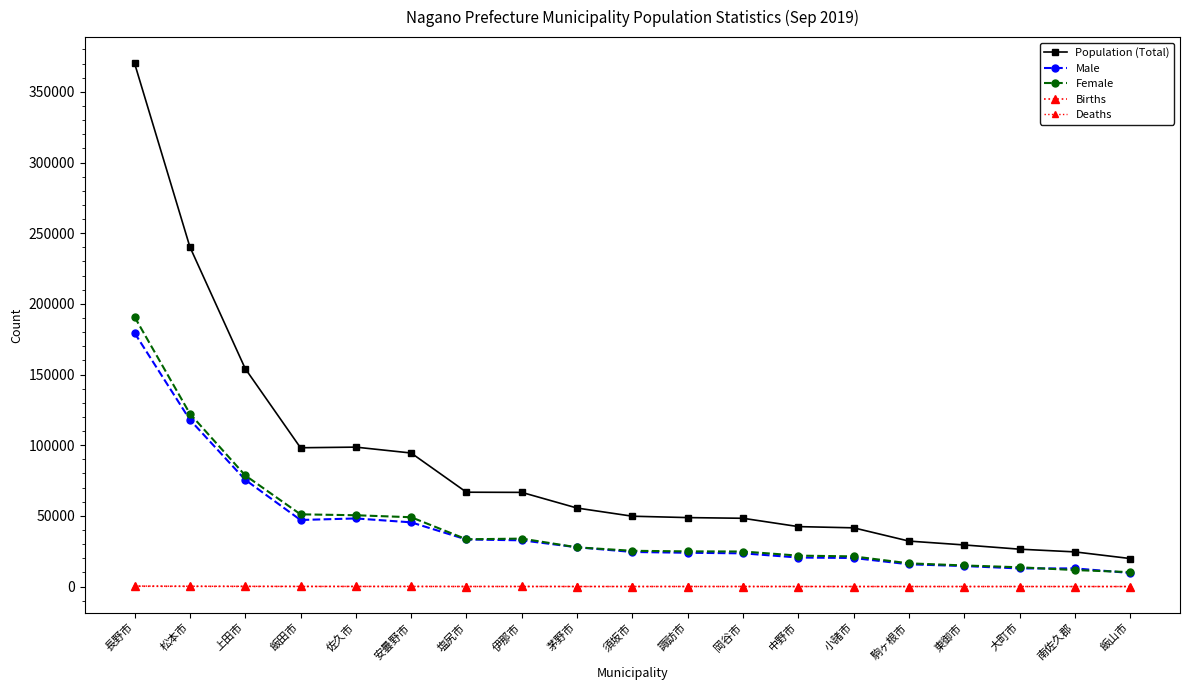

How many lines are shown in the chart?

5